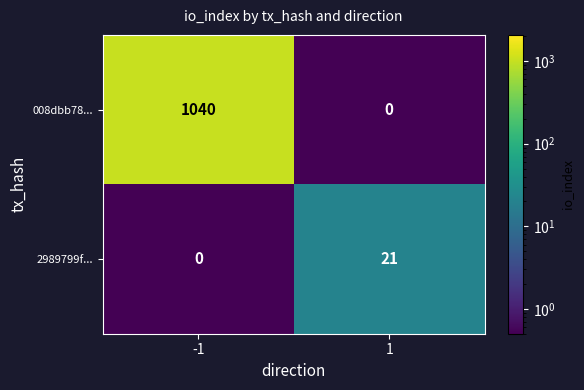

How many distinct data groups are displayed?

2